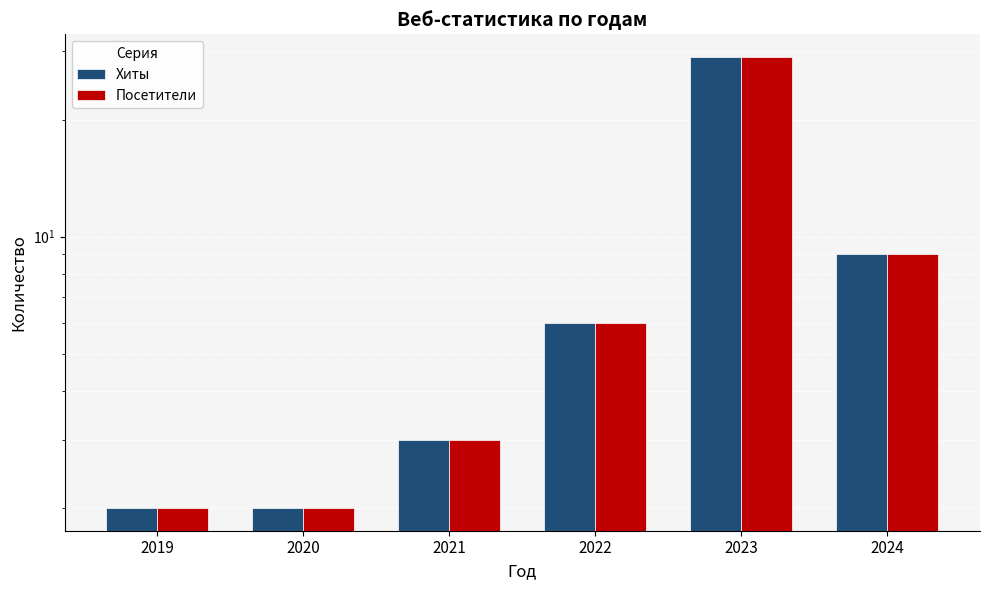

Rank the categories by Посетители value from lowest to highest.

2019, 2020, 2021, 2022, 2024, 2023